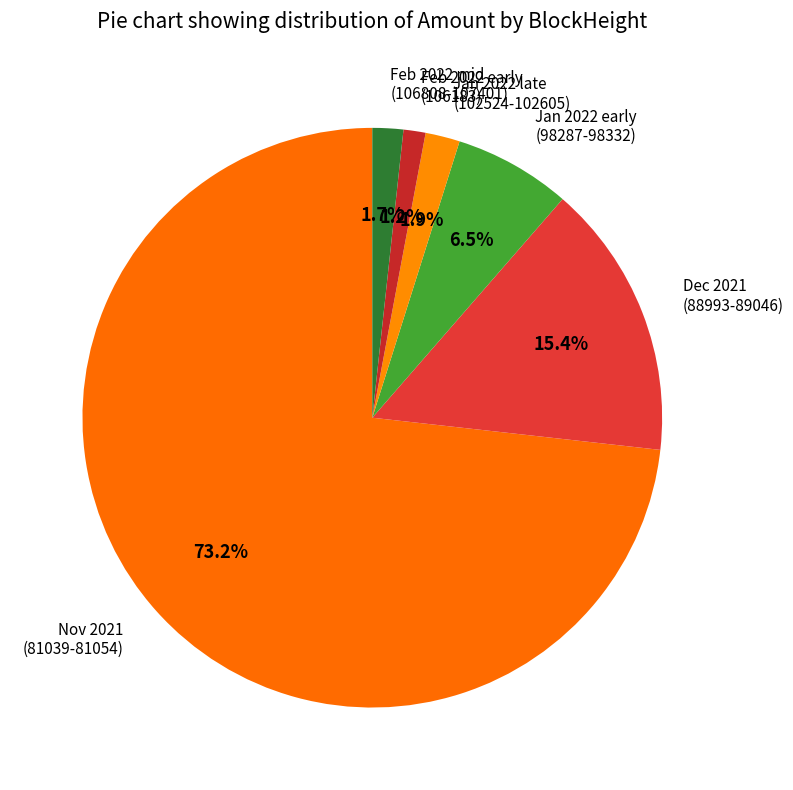

How many segments does this pie chart have?

6